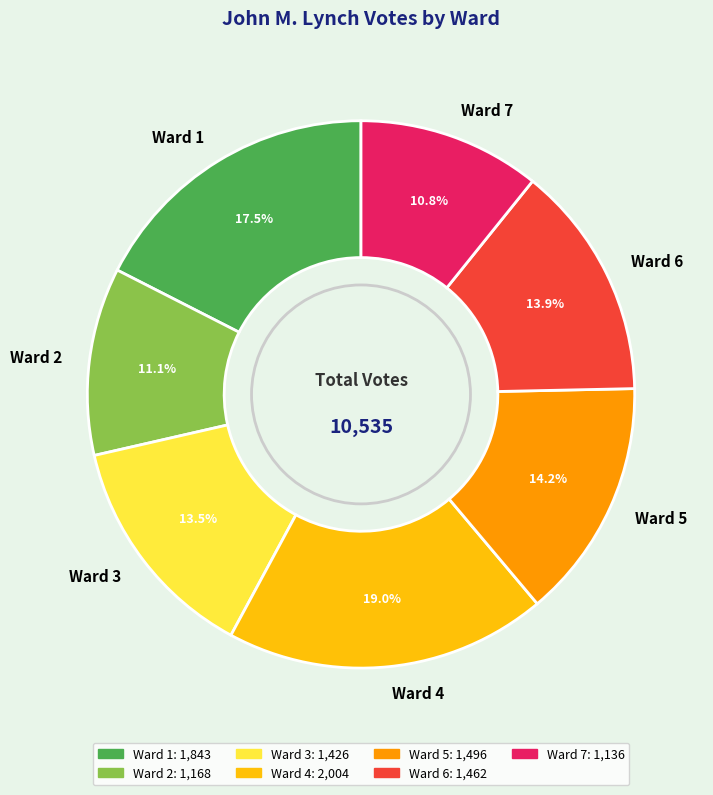

Is it true that Ward 7 is 5% of the pie?

False